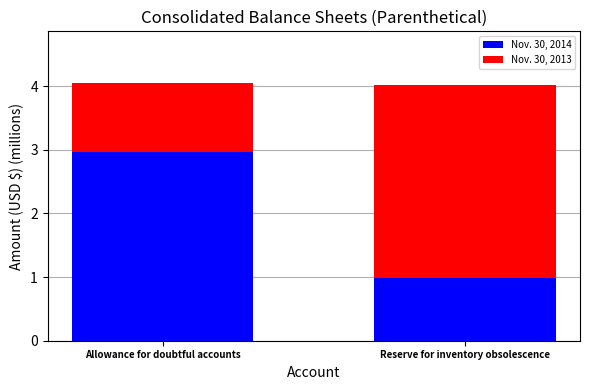

List the labels in order of Nov. 30, 2014 value, smallest first.

Reserve for inventory obsolescence, Allowance for doubtful accounts